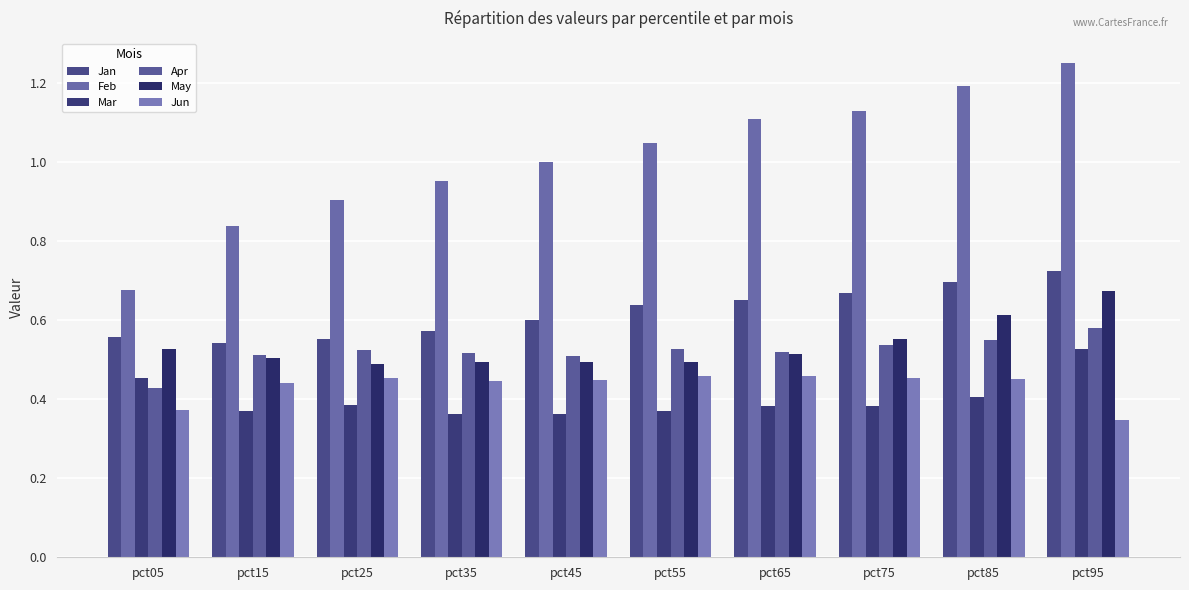

How many series are shown in this chart?

6